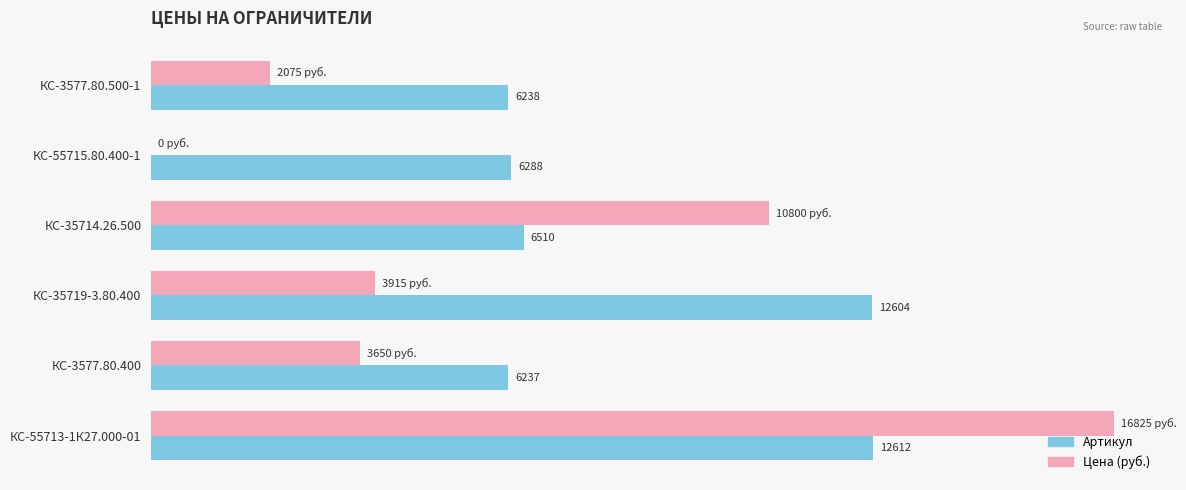

At which category is the sum across all series the highest?

КС-55713-1К27.000-01